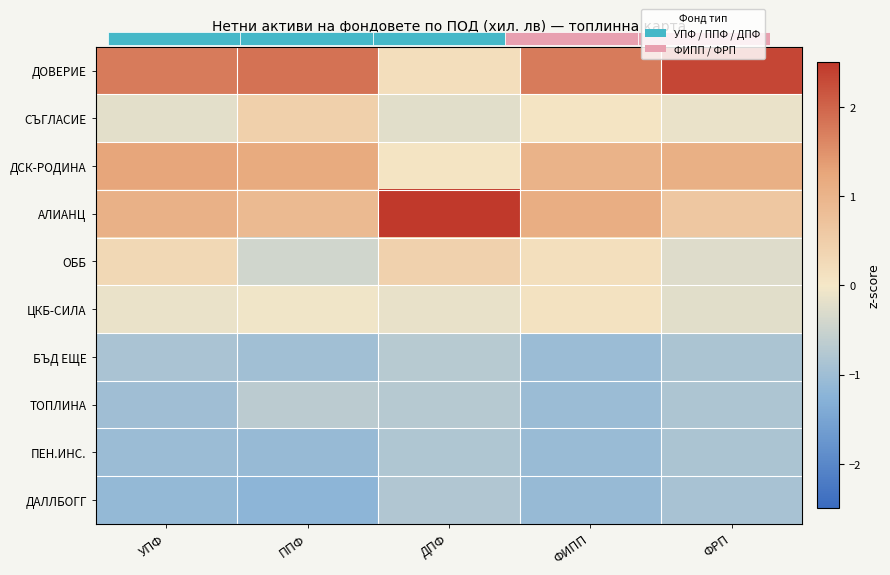

Reading left to right, what are all the values shown in this chart?

ДОВЕРИЕ: УПФ=1.7	ППФ=1.8	ДПФ=0.2	ФИПП=1.8	ФРП=2.3
СЪГЛАСИЕ: УПФ=-0.2	ППФ=0.5	ДПФ=-0.2	ФИПП=0.1	ФРП=-0.1
ДСК-РОДИНА: УПФ=1.3	ППФ=1.2	ДПФ=0.1	ФИПП=1.0	ФРП=1.1
АЛИАНЦ: УПФ=1.1	ППФ=0.9	ДПФ=2.7	ФИПП=1.1	ФРП=0.6
ОББ: УПФ=0.3	ППФ=-0.4	ДПФ=0.4	ФИПП=0.2	ФРП=-0.3
ЦКБ-СИЛА: УПФ=-0.1	ППФ=-0.1	ДПФ=-0.1	ФИПП=0.1	ФРП=-0.2
БЪД ЕЩЕ: УПФ=-0.9	ППФ=-1.0	ДПФ=-0.7	ФИПП=-1.1	ФРП=-0.8
ТОПЛИНА: УПФ=-1.0	ППФ=-0.7	ДПФ=-0.7	ФИПП=-1.1	ФРП=-0.8
ПЕН.ИНС.: УПФ=-1.0	ППФ=-1.1	ДПФ=-0.8	ФИПП=-1.1	ФРП=-0.9
ДАЛЛБОГГ: УПФ=-1.1	ППФ=-1.2	ДПФ=-0.8	ФИПП=-1.1	ФРП=-0.9